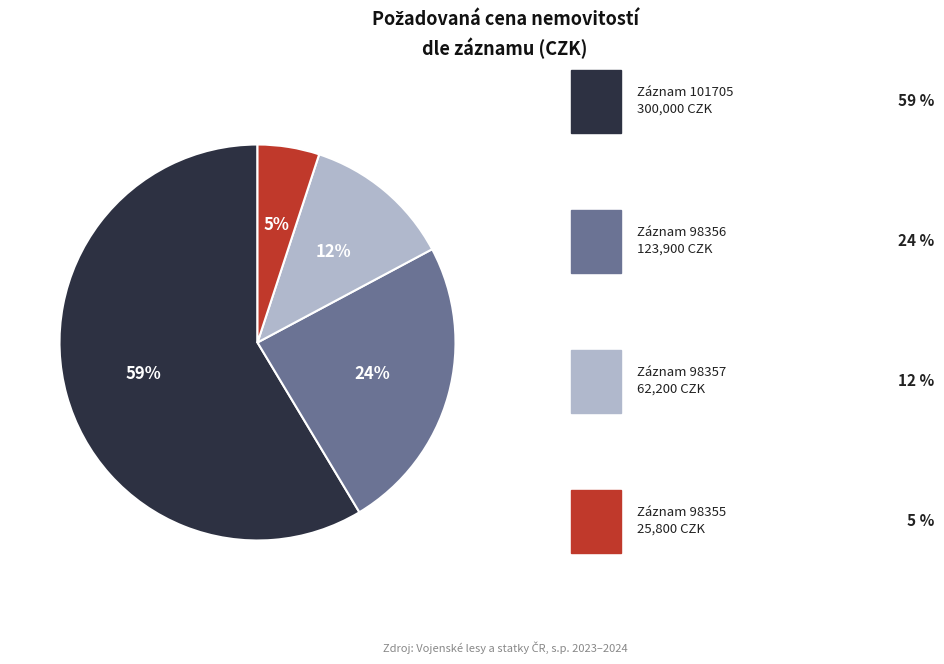

To the nearest percent, what is the average slice percentage?

25%